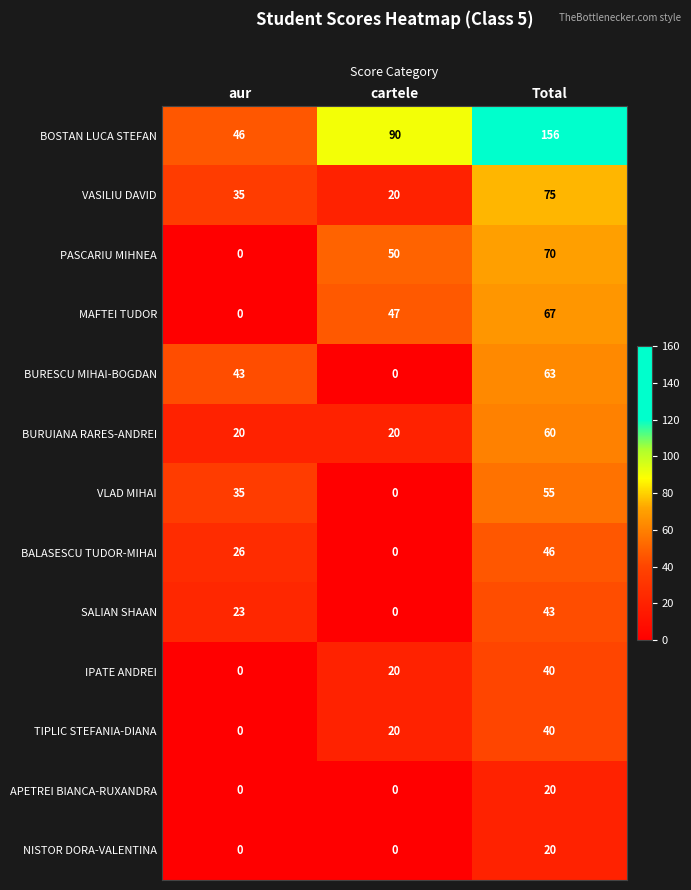

What is the greatest value displayed?

156